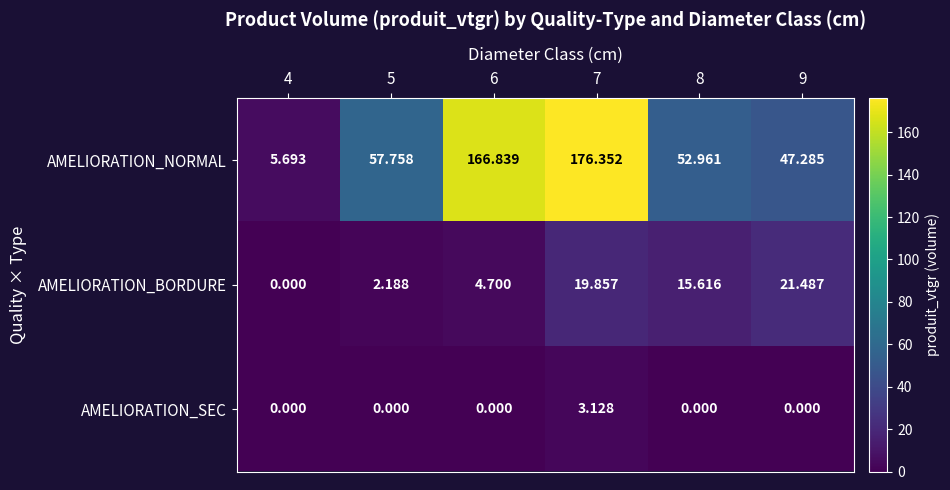

Which series has the largest total across all categories?

AMELIORATION_NORMAL